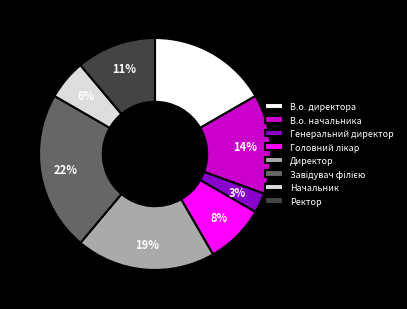

To the nearest percent, what percentage of the pie is Генеральний директор?

3%